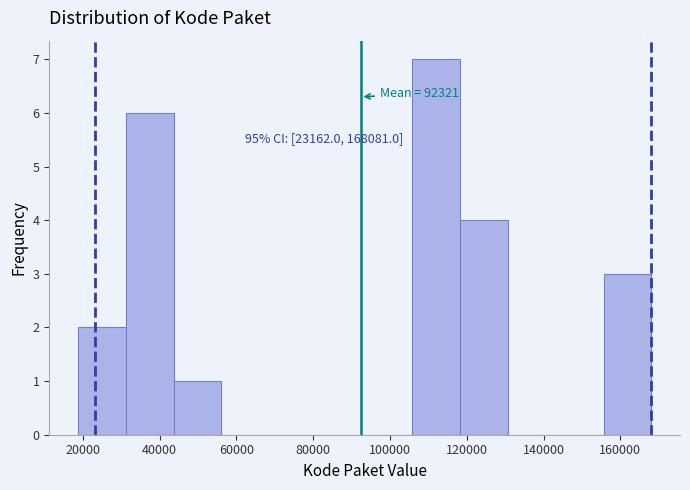

Over which range of the x-axis is the bar tallest?

106000 to 118000